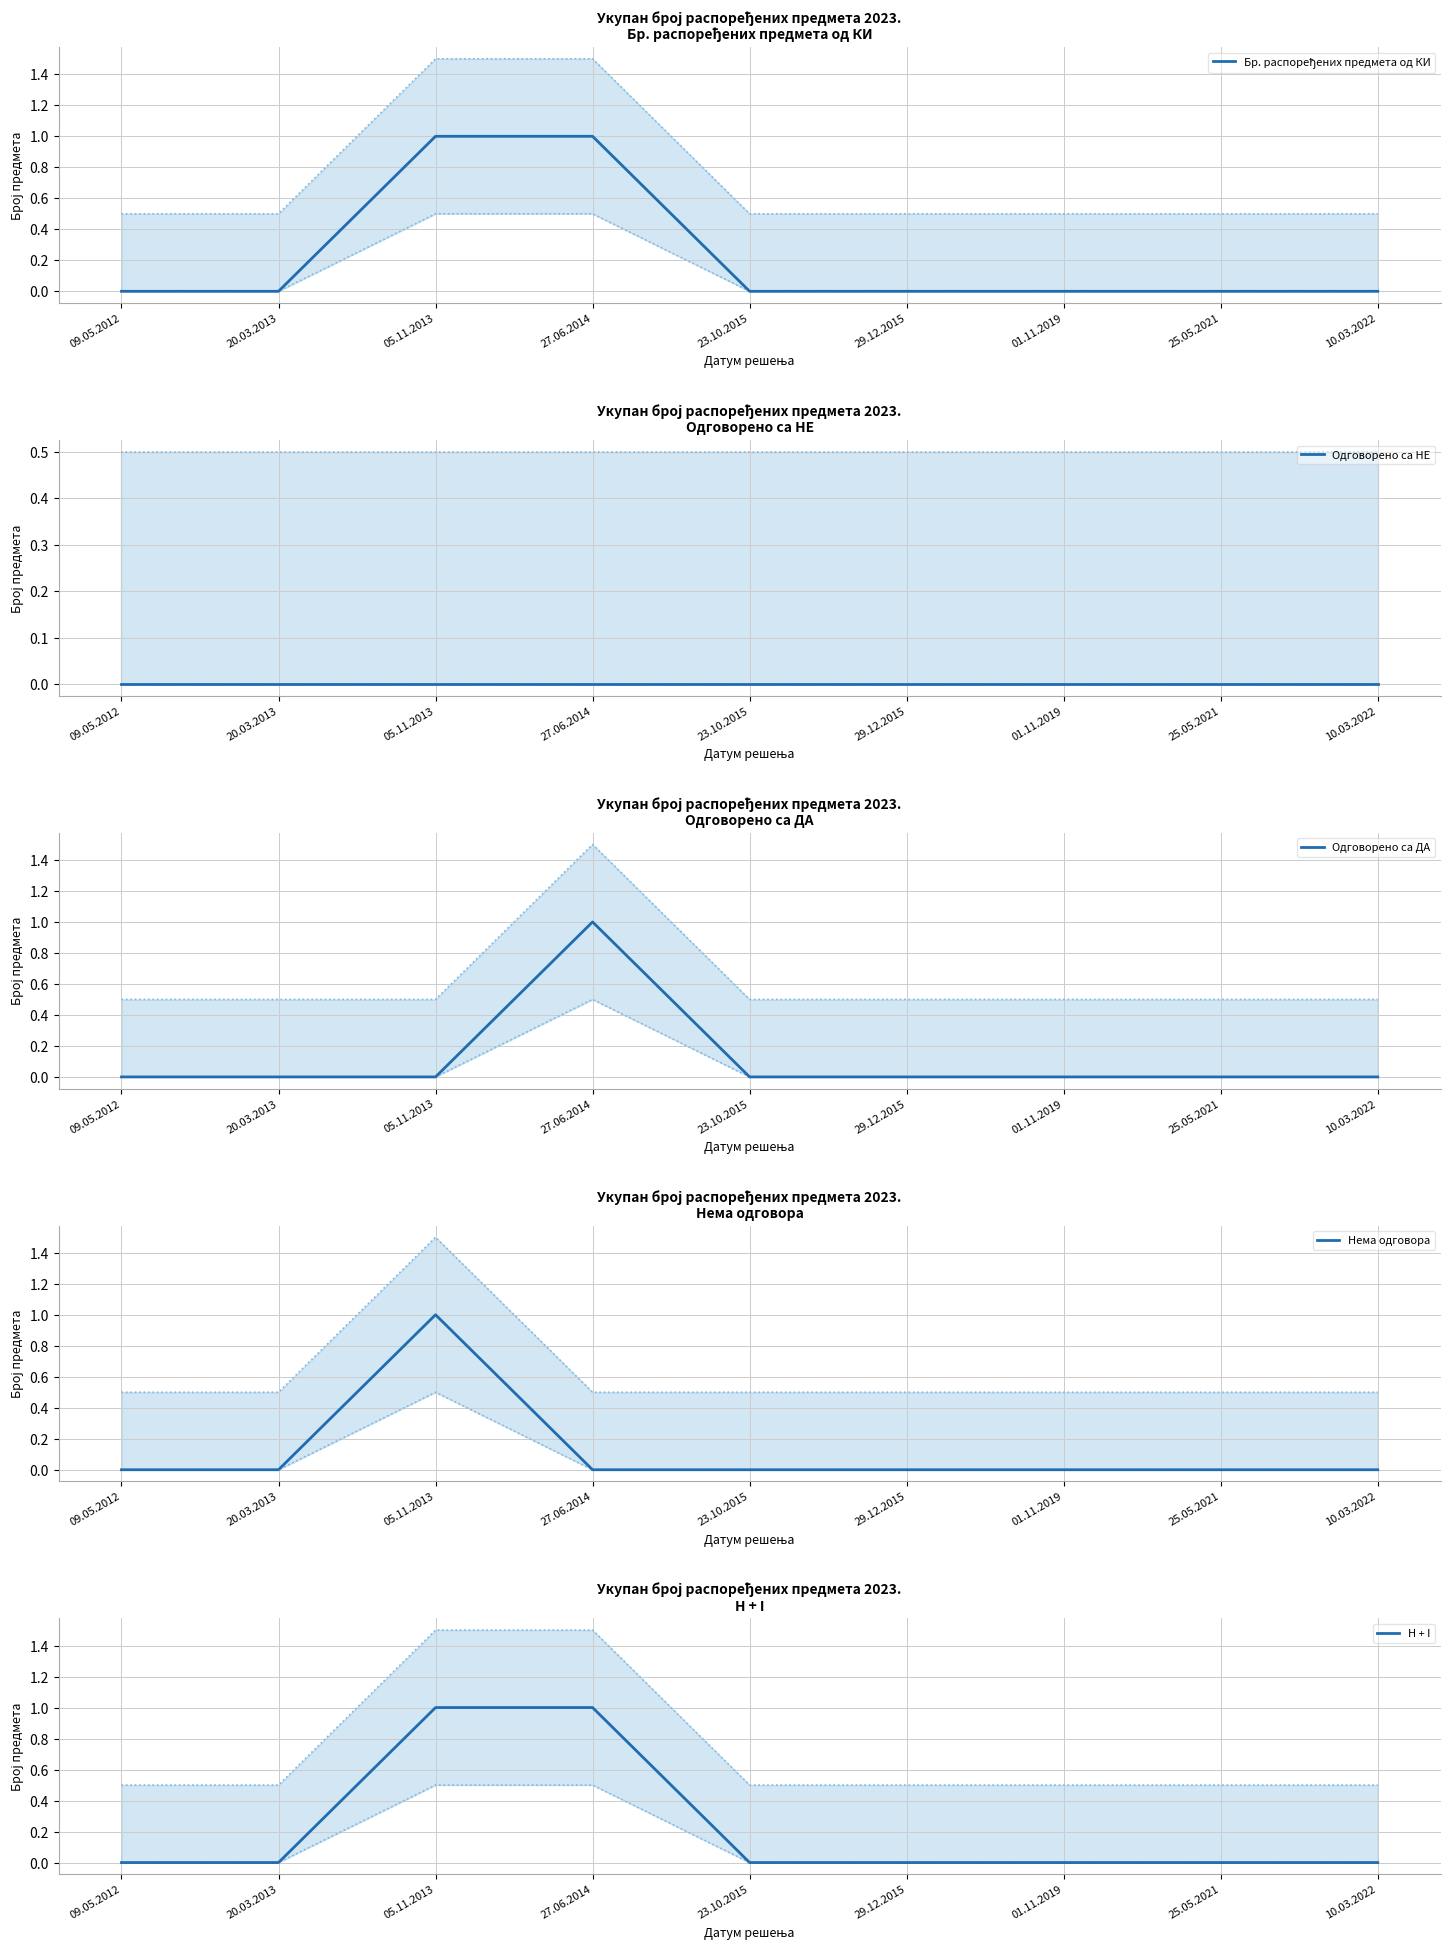

Reading left to right, what are all the values shown in this chart?

Бр. распоређених предмета од КИ: 09.05.2012=0	20.03.2013=0	05.11.2013=1	27.06.2014=1	23.10.2015=0	29.12.2015=0	01.11.2019=0	25.05.2021=0	10.03.2022=0
Одговорено са НЕ: 09.05.2012=0	20.03.2013=0	05.11.2013=0	27.06.2014=0	23.10.2015=0	29.12.2015=0	01.11.2019=0	25.05.2021=0	10.03.2022=0
Одговорено са ДА: 09.05.2012=0	20.03.2013=0	05.11.2013=0	27.06.2014=1	23.10.2015=0	29.12.2015=0	01.11.2019=0	25.05.2021=0	10.03.2022=0
Нема одговора: 09.05.2012=0	20.03.2013=0	05.11.2013=1	27.06.2014=0	23.10.2015=0	29.12.2015=0	01.11.2019=0	25.05.2021=0	10.03.2022=0
H + I: 09.05.2012=0	20.03.2013=0	05.11.2013=1	27.06.2014=1	23.10.2015=0	29.12.2015=0	01.11.2019=0	25.05.2021=0	10.03.2022=0